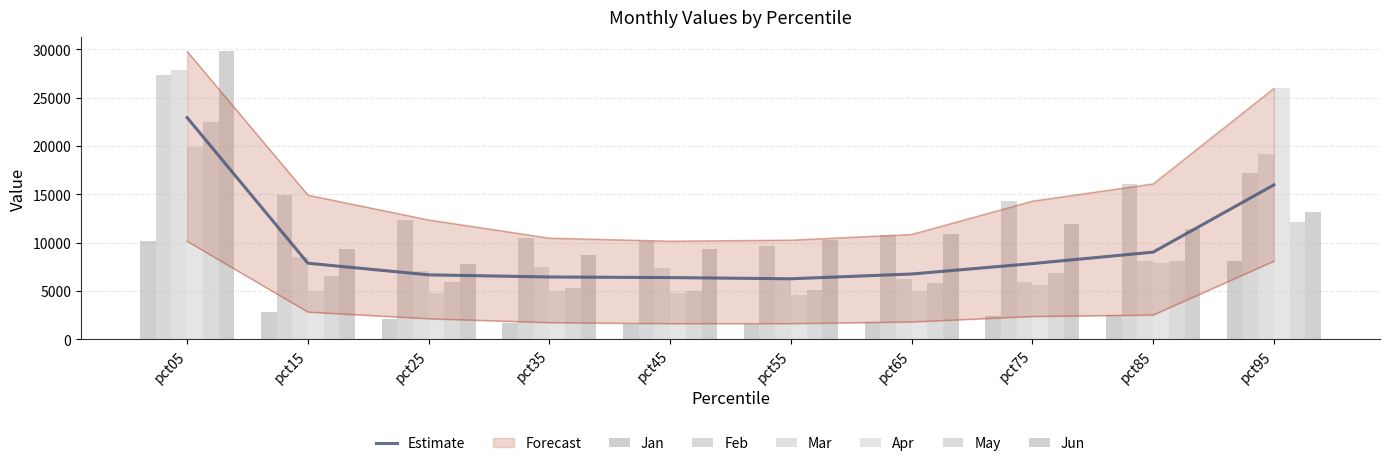

List the labels in order of Apr value, smallest first.

pct55, pct25, pct45, pct35, pct15, pct65, pct75, pct85, pct05, pct95